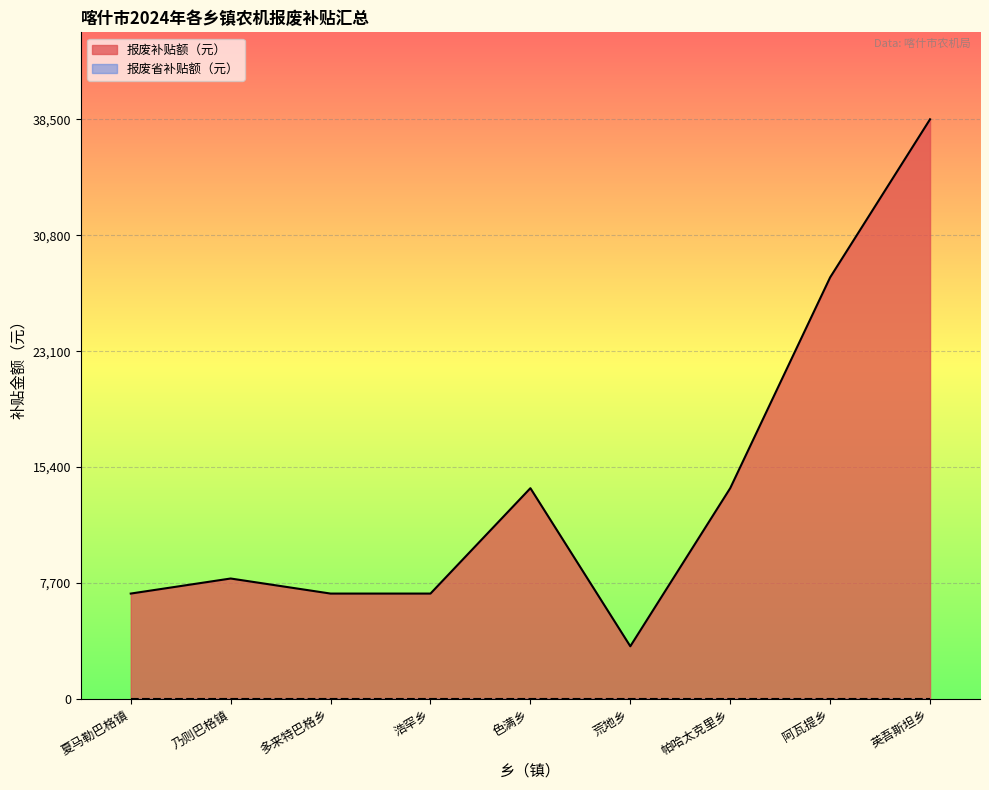

Which category has the highest value across all series?

英吾斯坦乡